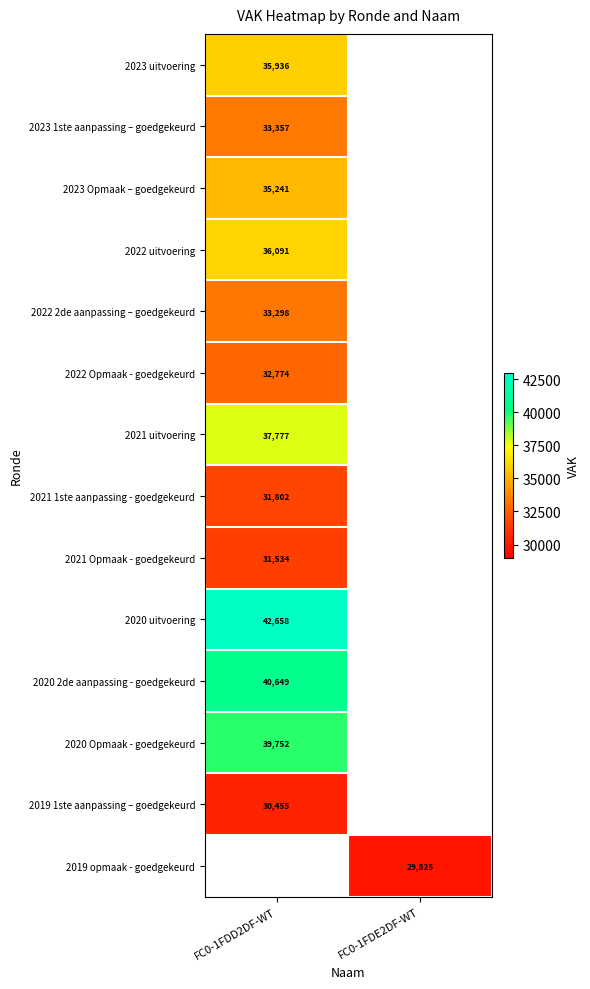

The value of 2022 Opmaak - goedgekeurd at FC0-1FDD2DF-WT is 32774. True or false?

True